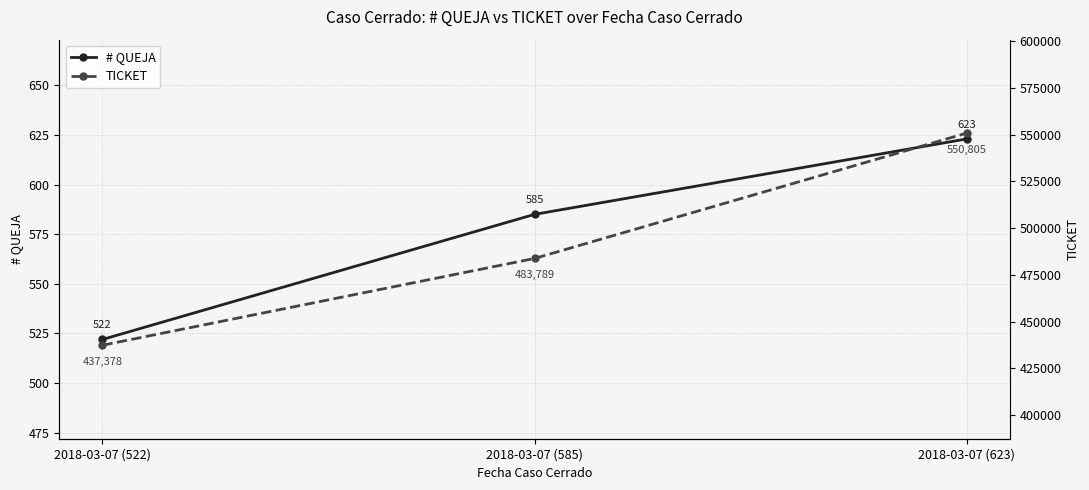

Read the # QUEJA value at 2018-03-07 (623), to the nearest 50.

600